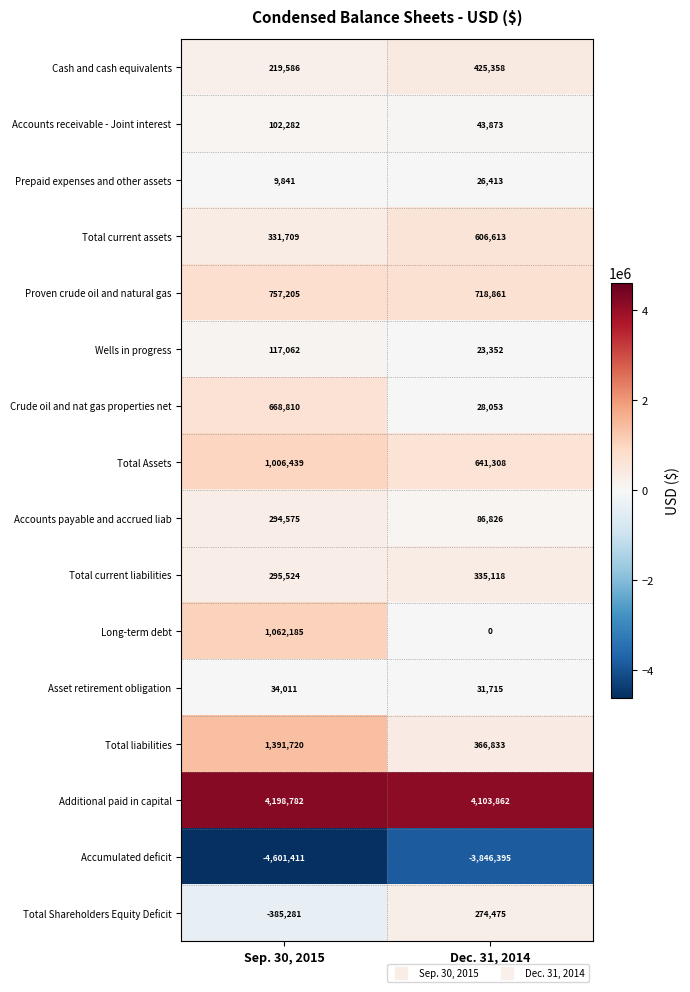

Rank the series at Dec. 31, 2014 from highest to lowest value.

Additional paid in capital, Proven crude oil and natural gas, Total Assets, Total current assets, Cash and cash equivalents, Total liabilities, Total current liabilities, Total Shareholders Equity Deficit, Accounts payable and accrued liab, Accounts receivable - Joint interest, Asset retirement obligation, Crude oil and nat gas properties net, Prepaid expenses and other assets, Wells in progress, Long-term debt, Accumulated deficit